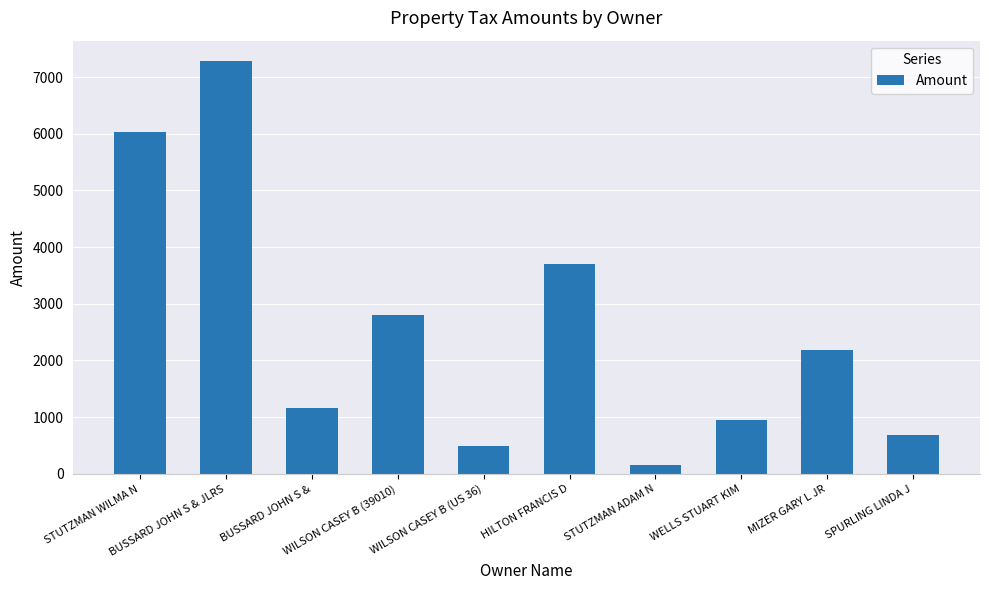

Which label corresponds to the smallest value in the chart?

STUTZMAN ADAM N